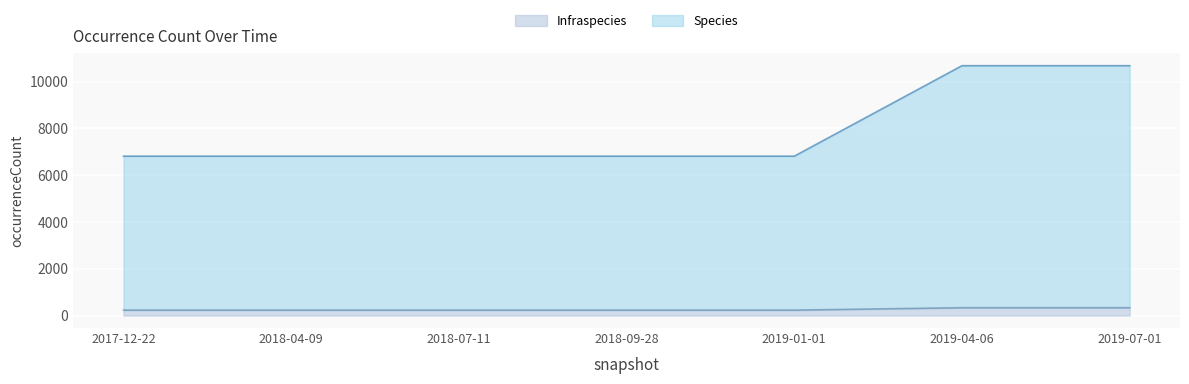

What is the difference between the maximum and minimum values in the Infraspecies series?

103